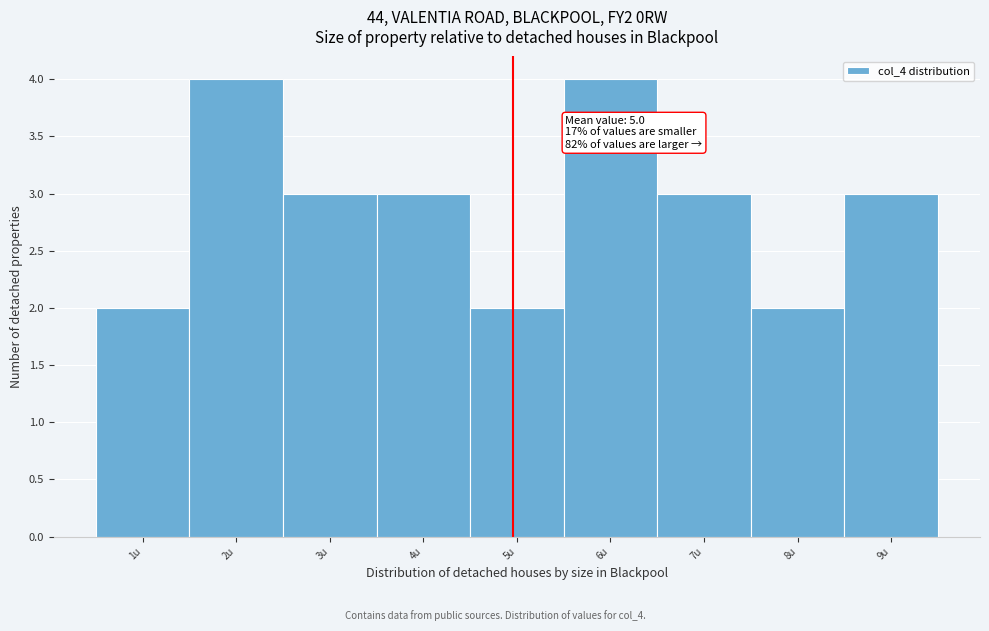

Reading right to left, extract all data points from this chart.

3	2	3	4	2	3	3	4	2